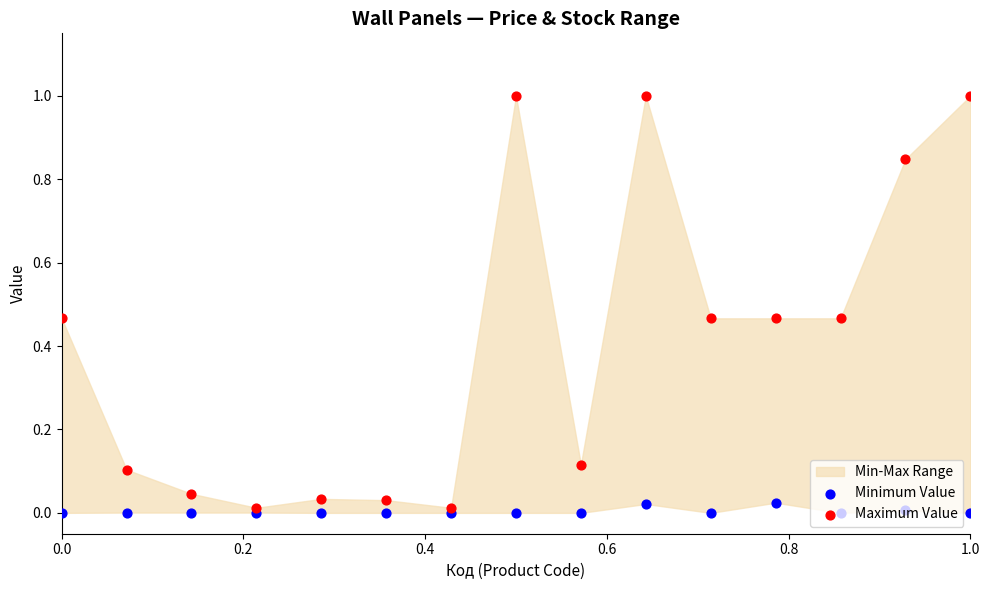

Is the value of Maximum Value at 14 greater than the value of Minimum Value at 13?

Yes